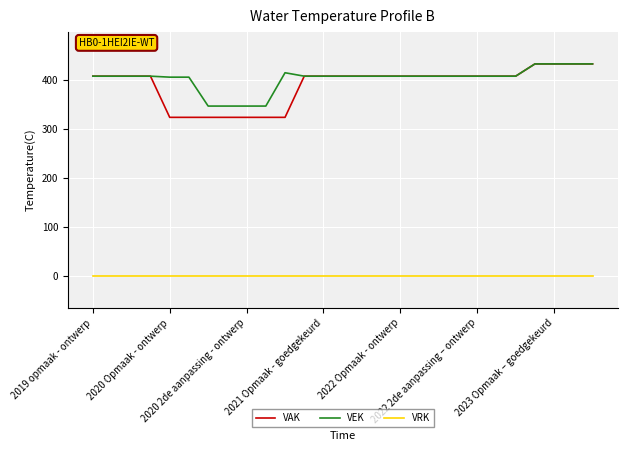

What is the highest value of the VAK series?

433